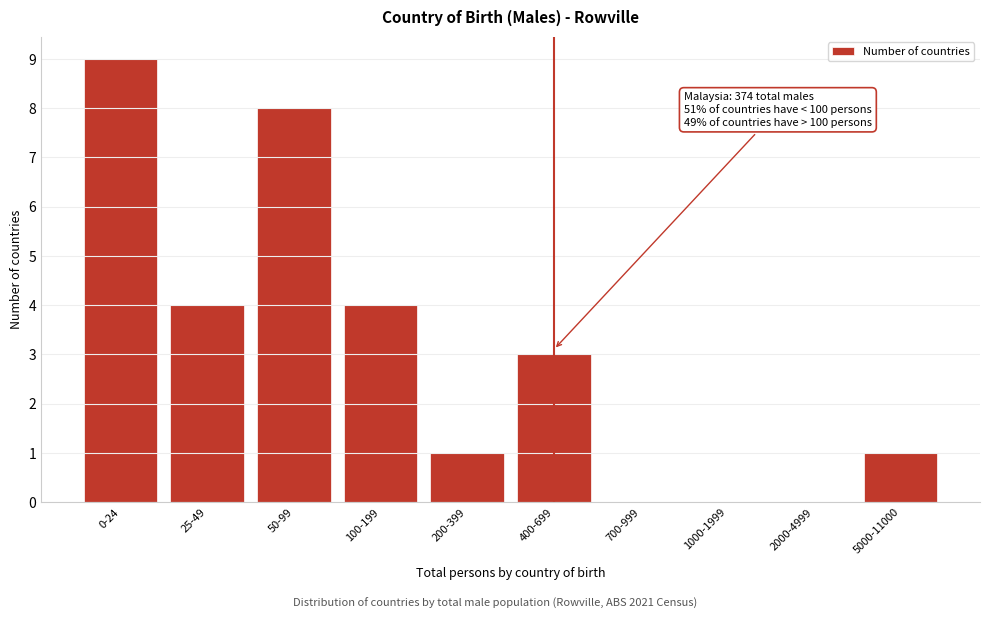

Reading left to right, list all the values displayed in this chart.

0-24=9	25-49=4	50-99=8	100-199=4	200-399=1	400-699=3	700-999=0	1000-1999=0	2000-4999=0	5000-11000=1